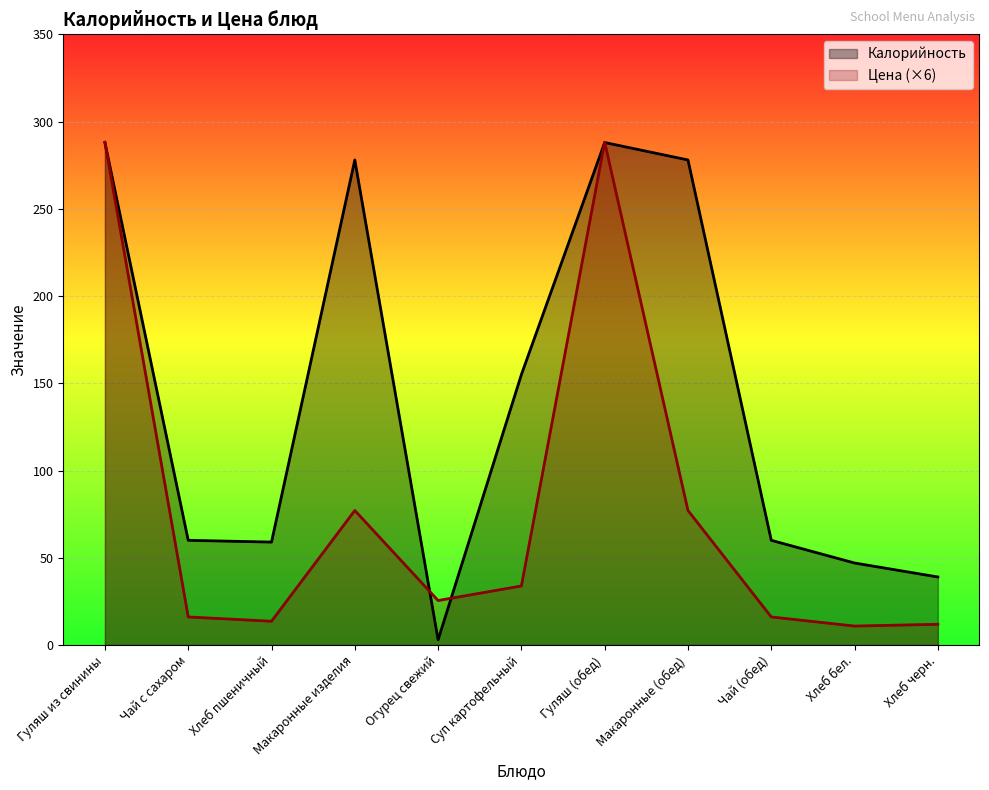

What is the difference between the second highest and second lowest values in the Калорийность series?

249.0